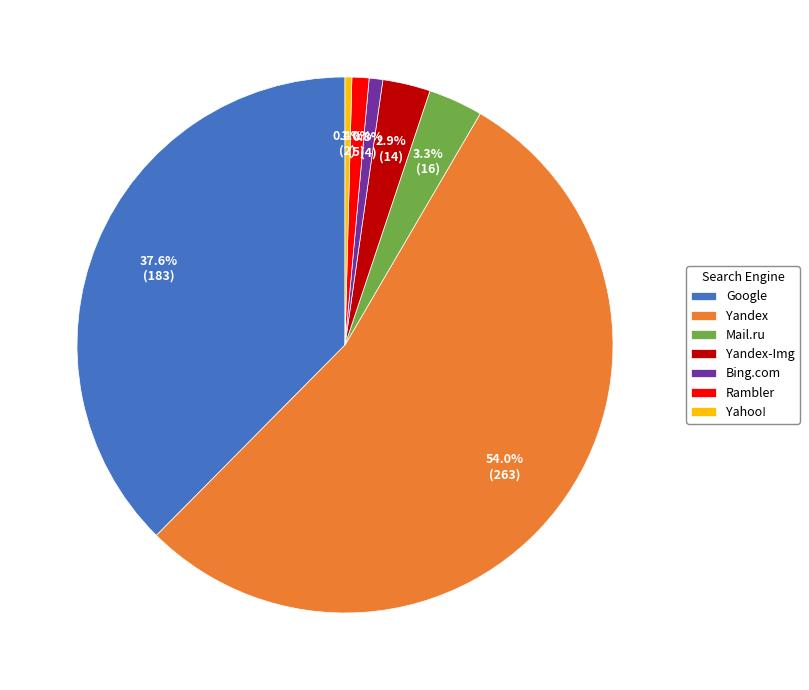

Which has a higher value, Mail.ru or Rambler?

Mail.ru